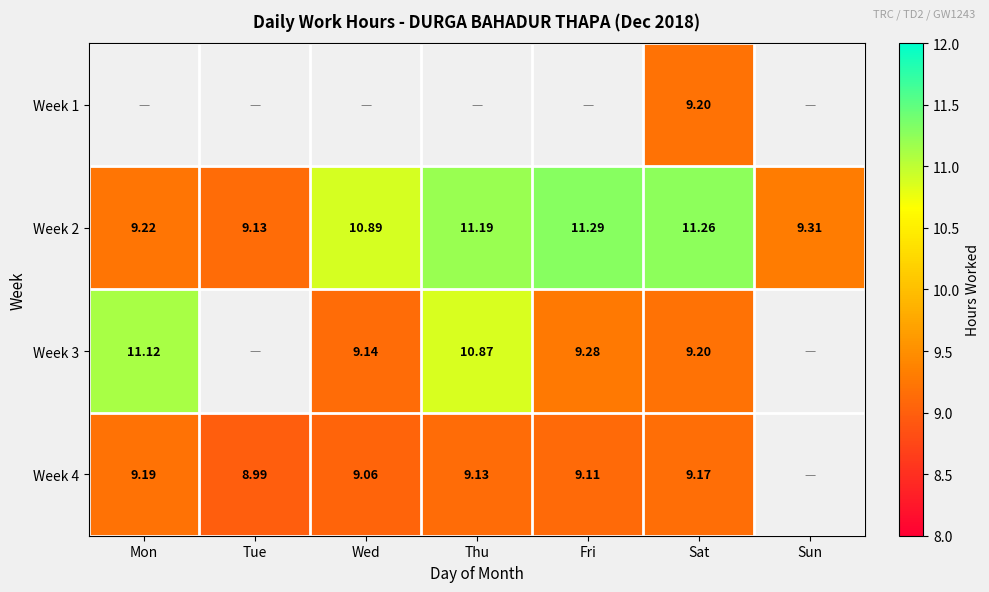

Rank the categories by Week 2 value from lowest to highest.

Tue, Mon, Sun, Wed, Thu, Sat, Fri